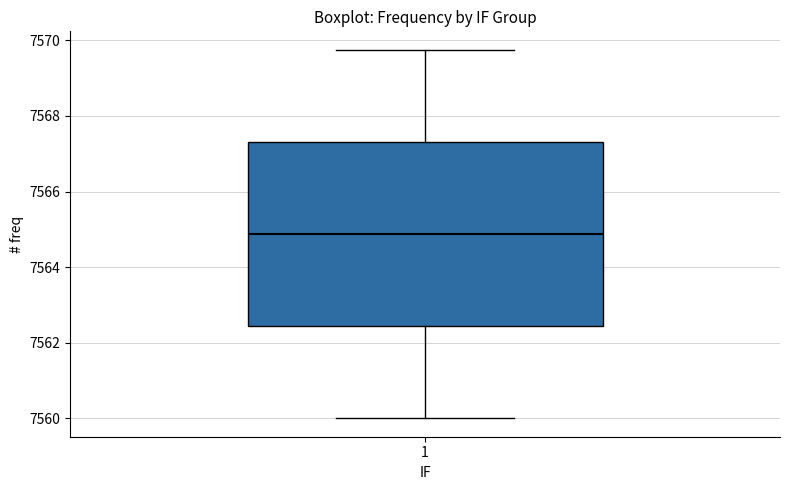

Transcribe this box plot: give where the median line is, the range the box spans, and where the two whiskers end, as read against the y-axis. The values are not printed on the chart, so give them approximately, as read against the axis.

median 7564.8, box 7562.4 to 7567.4, whiskers 7560.0 to 7569.8